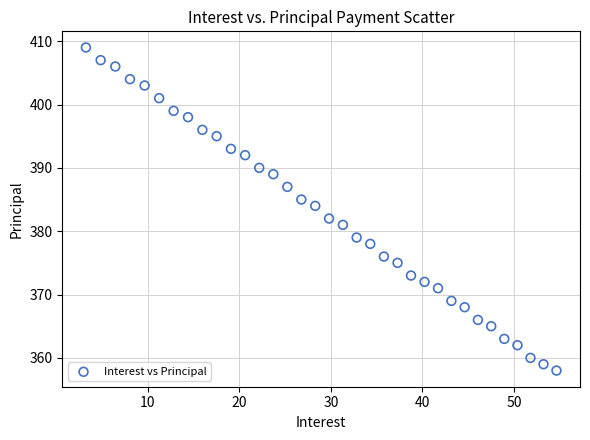

What is the range of Y values (max minus min)?

51